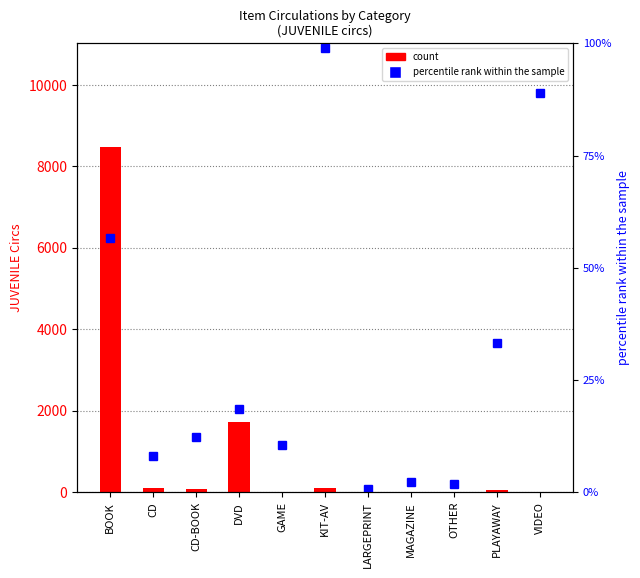

How many groups of bars are there?

11